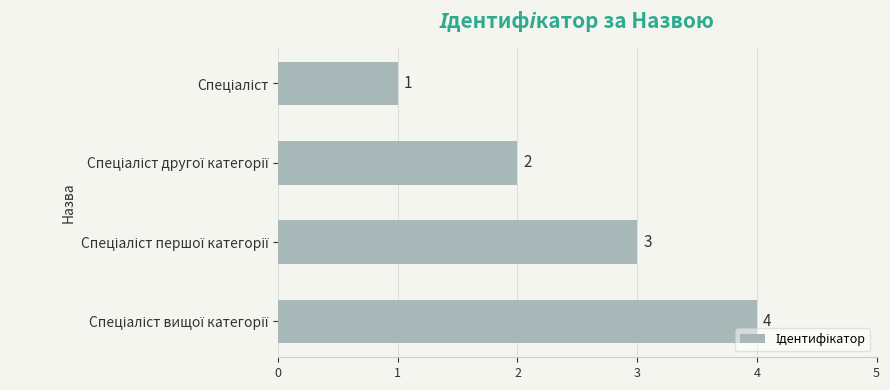

What is the minimum value shown in the chart?

1